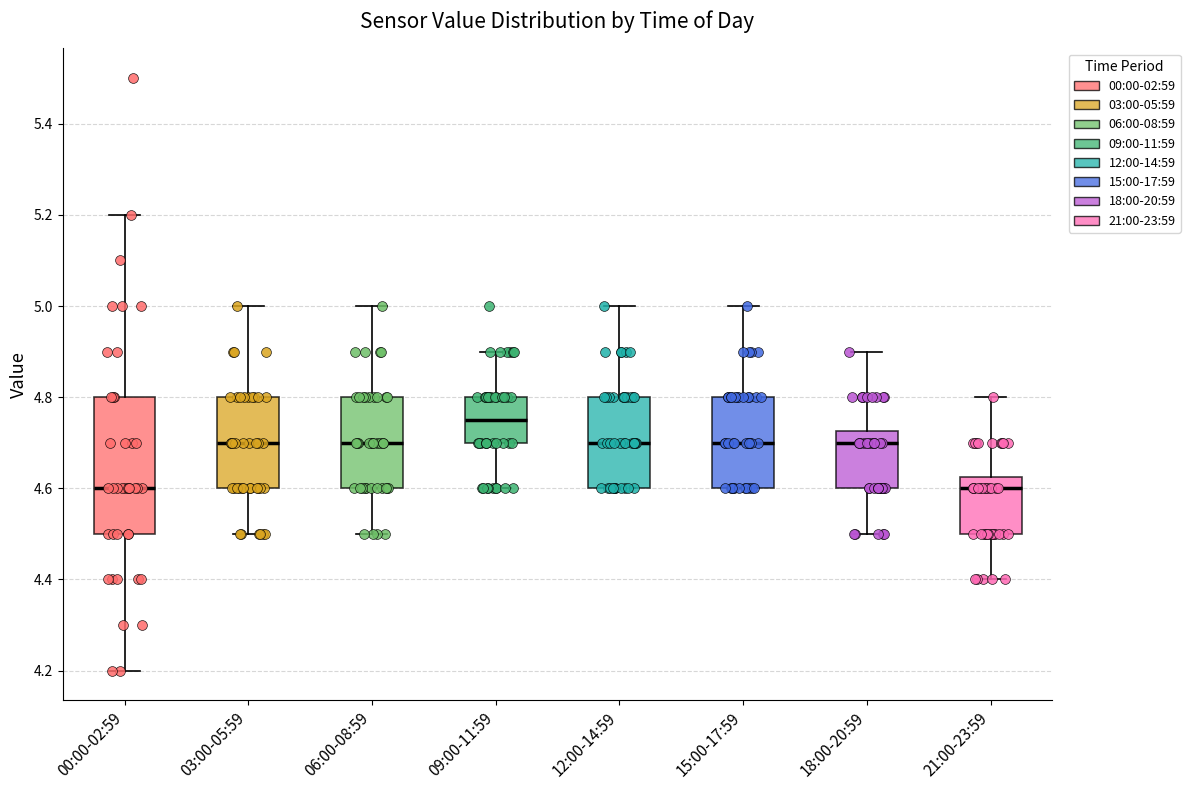

Reading left to right, transcribe this box plot: for each box, give where its median line is, the range the box spans, and where its two whiskers end, as read against the y-axis. The values are not printed on the chart, so give them approximately, as read against the axis.

00:00-02:59: median 4.60, box 4.50 to 4.80, whiskers 4.20 to 5.20
03:00-05:59: median 4.70, box 4.60 to 4.80, whiskers 4.50 to 5.00
06:00-08:59: median 4.70, box 4.60 to 4.80, whiskers 4.50 to 5.00
09:00-11:59: median 4.76, box 4.70 to 4.80, whiskers 4.60 to 4.90
12:00-14:59: median 4.70, box 4.60 to 4.80, whiskers 4.60 to 5.00
15:00-17:59: median 4.70, box 4.60 to 4.80, whiskers 4.60 to 5.00
18:00-20:59: median 4.70, box 4.60 to 4.72, whiskers 4.50 to 4.90
21:00-23:59: median 4.60, box 4.50 to 4.62, whiskers 4.40 to 4.80